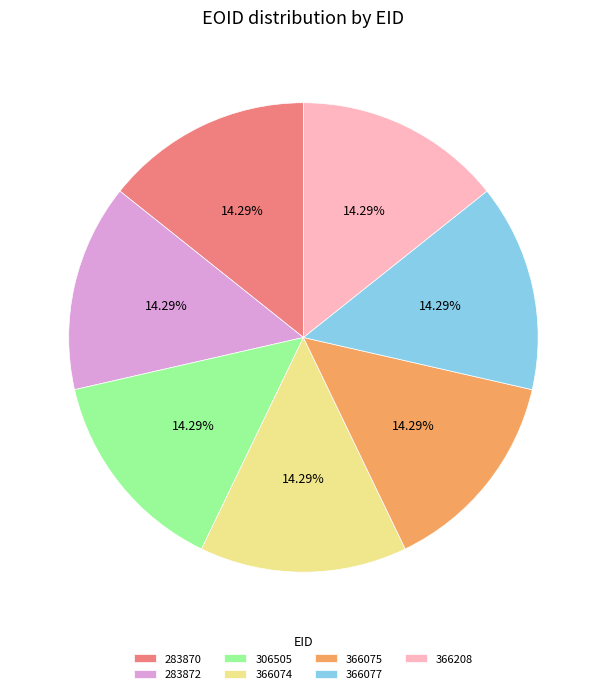

Do 366077 and 306505 together represent more than half of the pie?

No